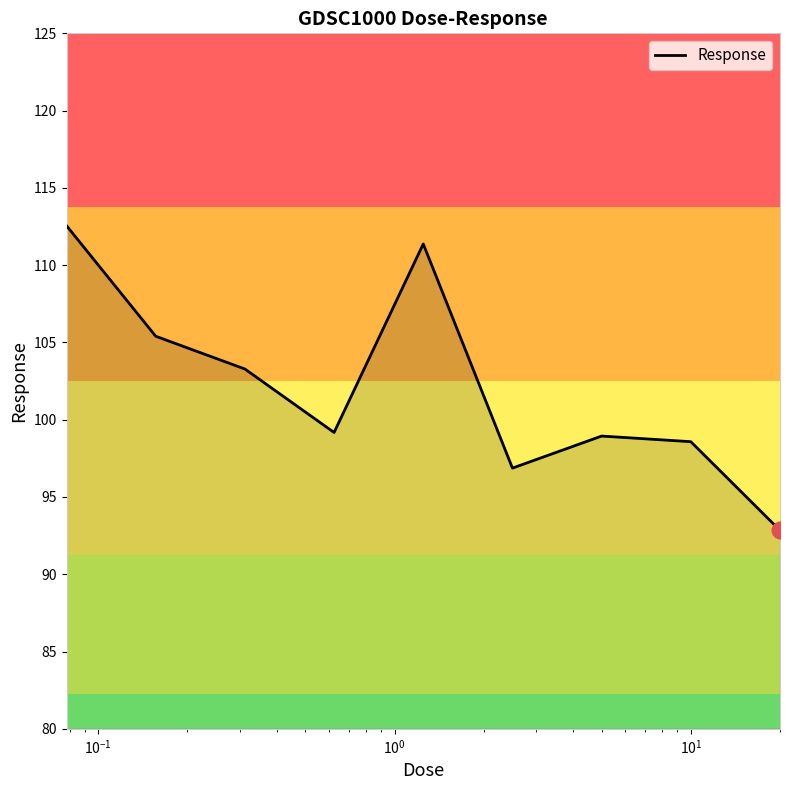

What is the difference between the maximum and minimum values?

19.7